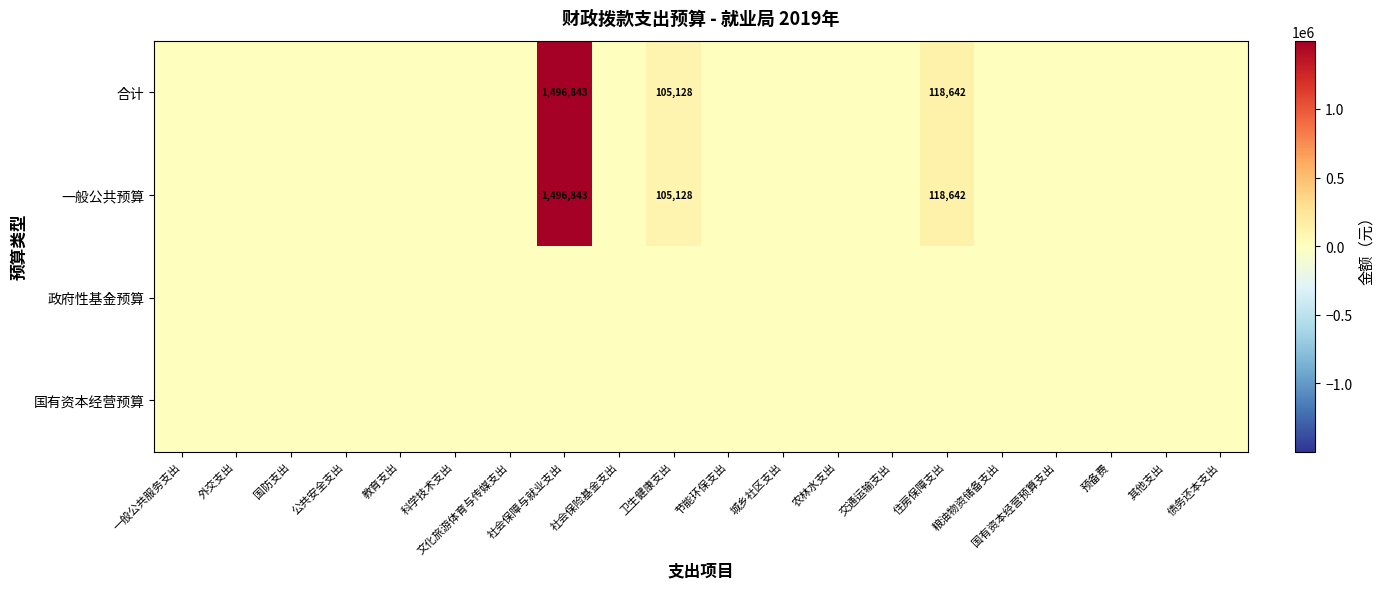

Is it true that 合计 equals 177308 at 住房保障支出?

False